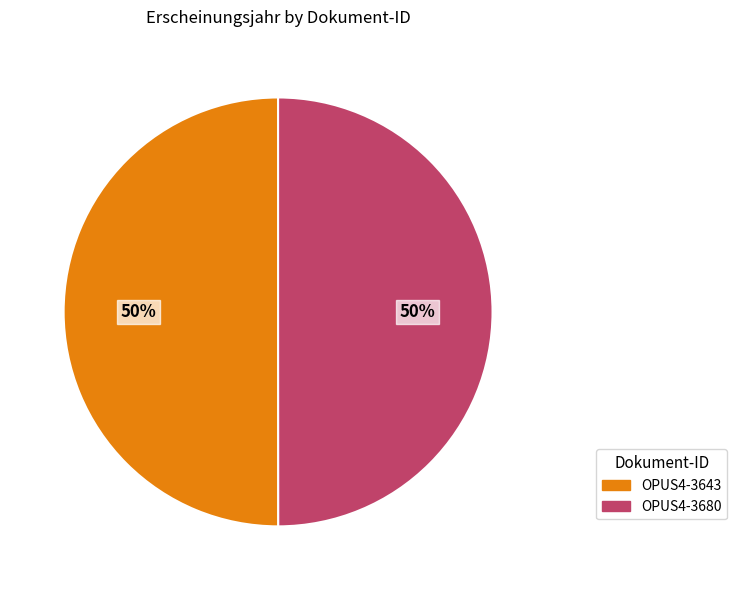

Do OPUS4-3643 and OPUS4-3680 together represent more than half of the pie?

Yes